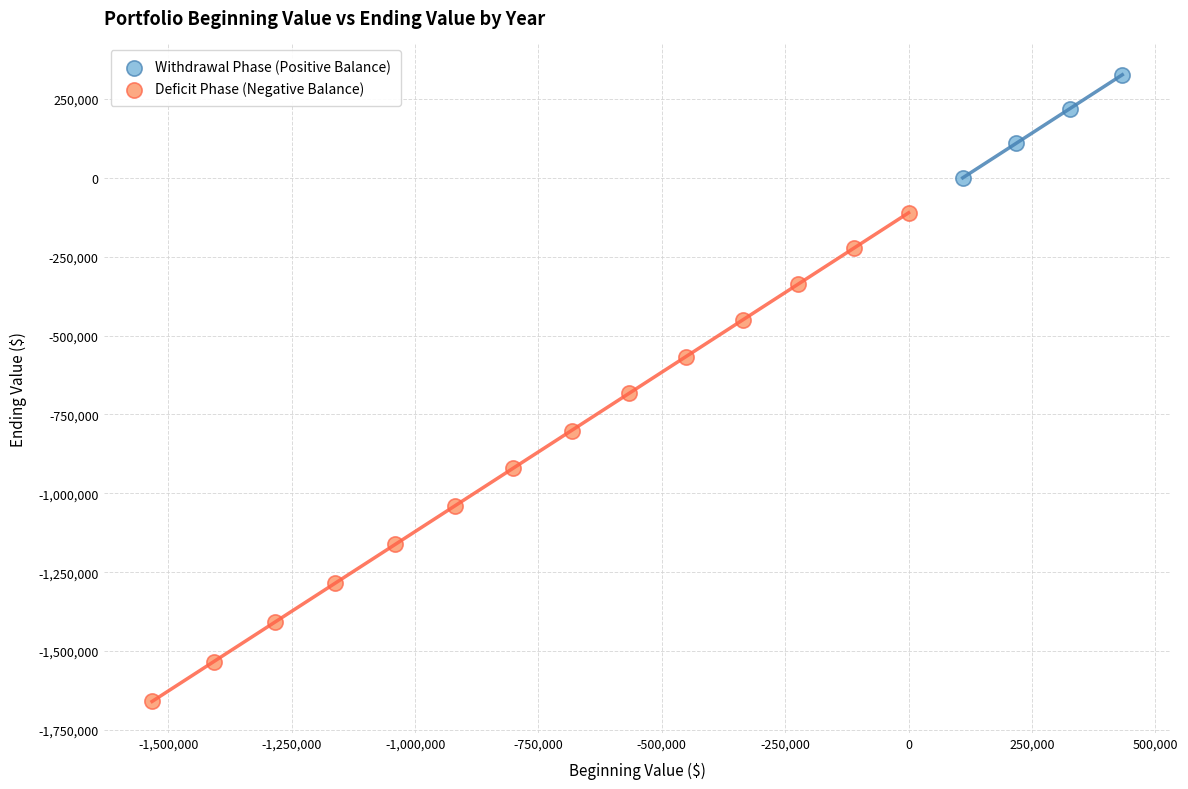

Which series has the widest spread of Y values?

Deficit Phase (Negative Balance)